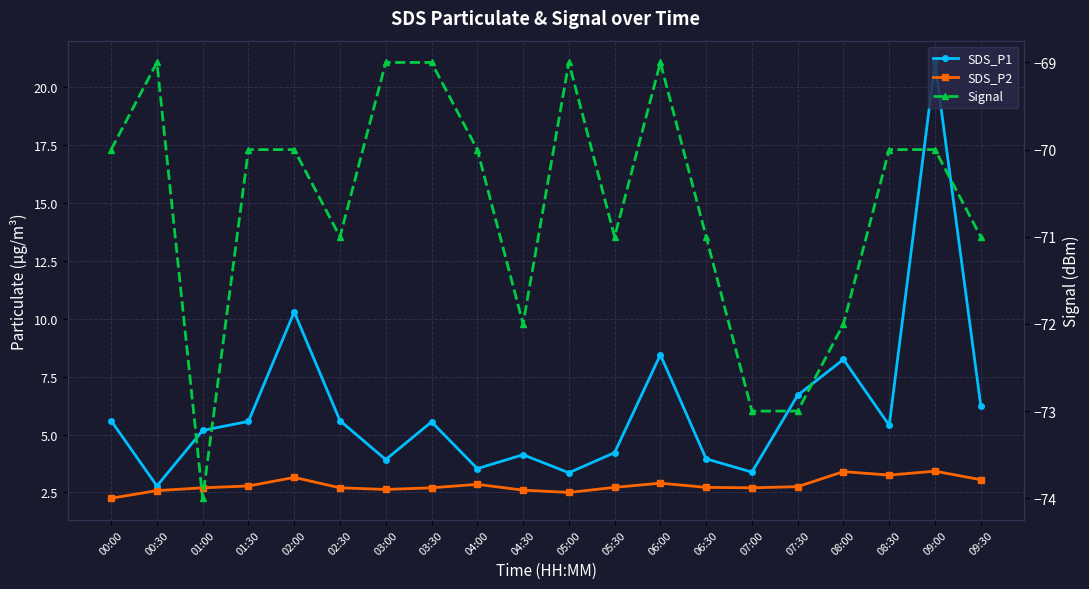

Is this an area chart (filled region under the line)?

No